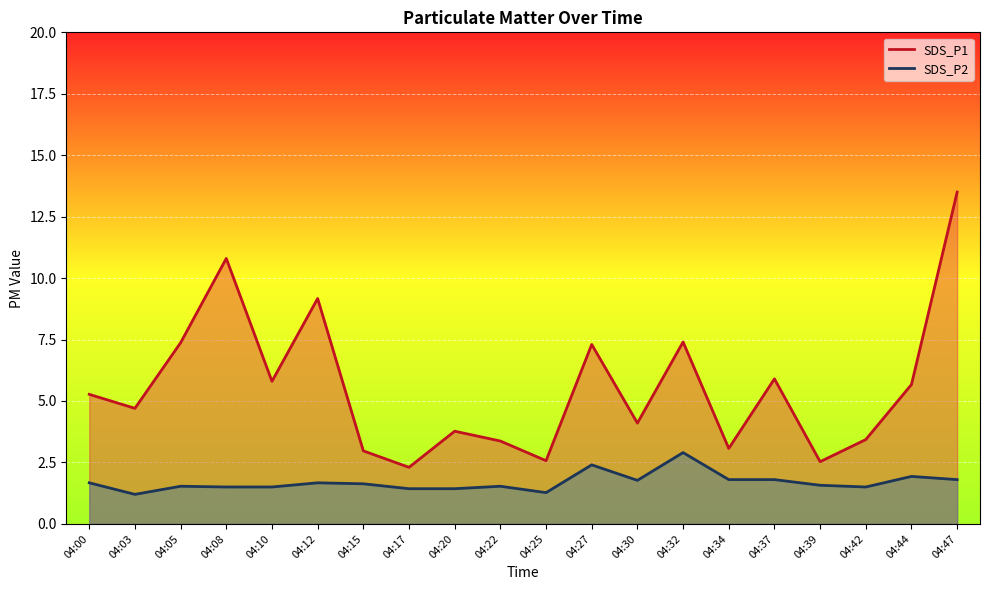

The SDS_P2 series shows 1.5 at 04:08. True or false?

True